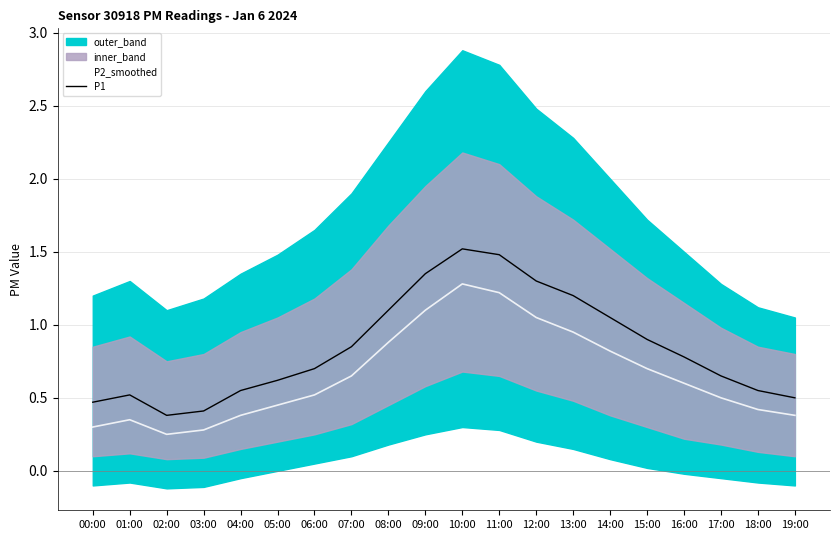

What is the spread (max minus min) of values at 10:00?

0.2